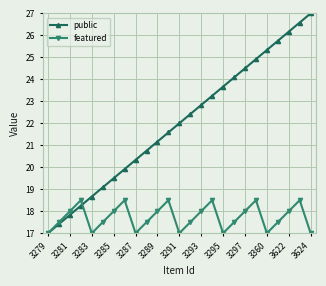

What is the maximum value shown in the chart?

27.0